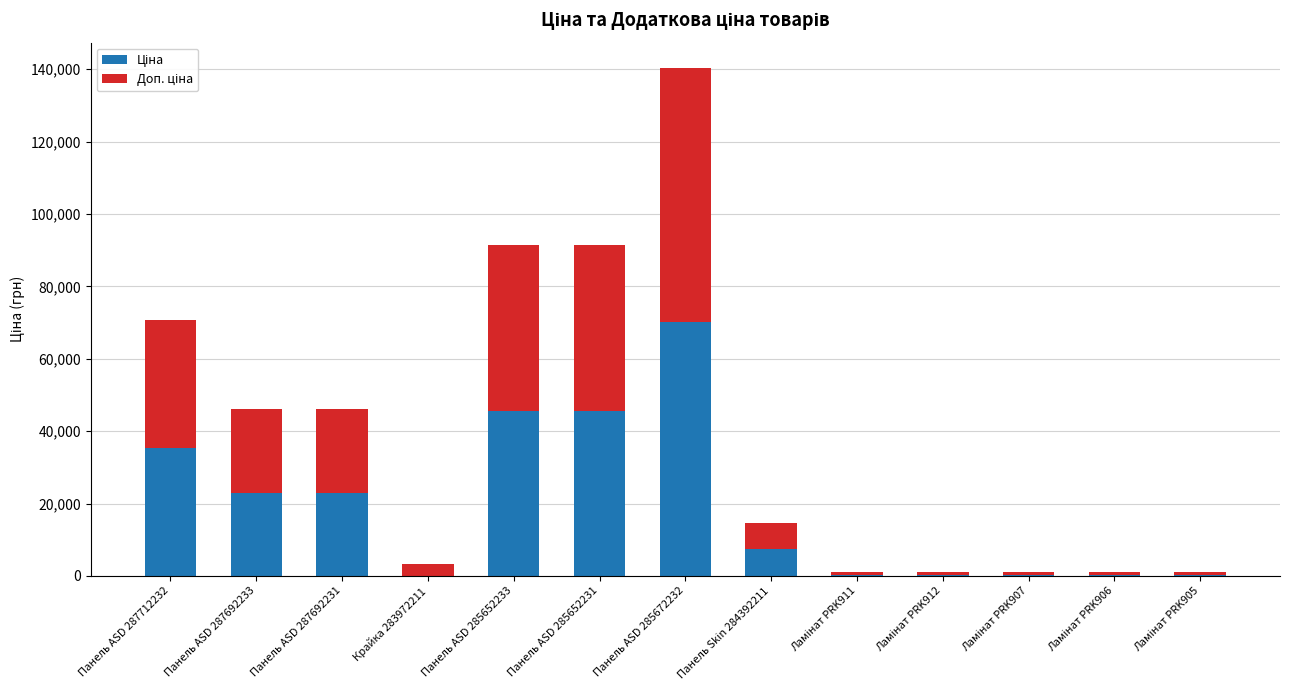

What is the total value across all series at Панель ASD 285672232?

140363.2